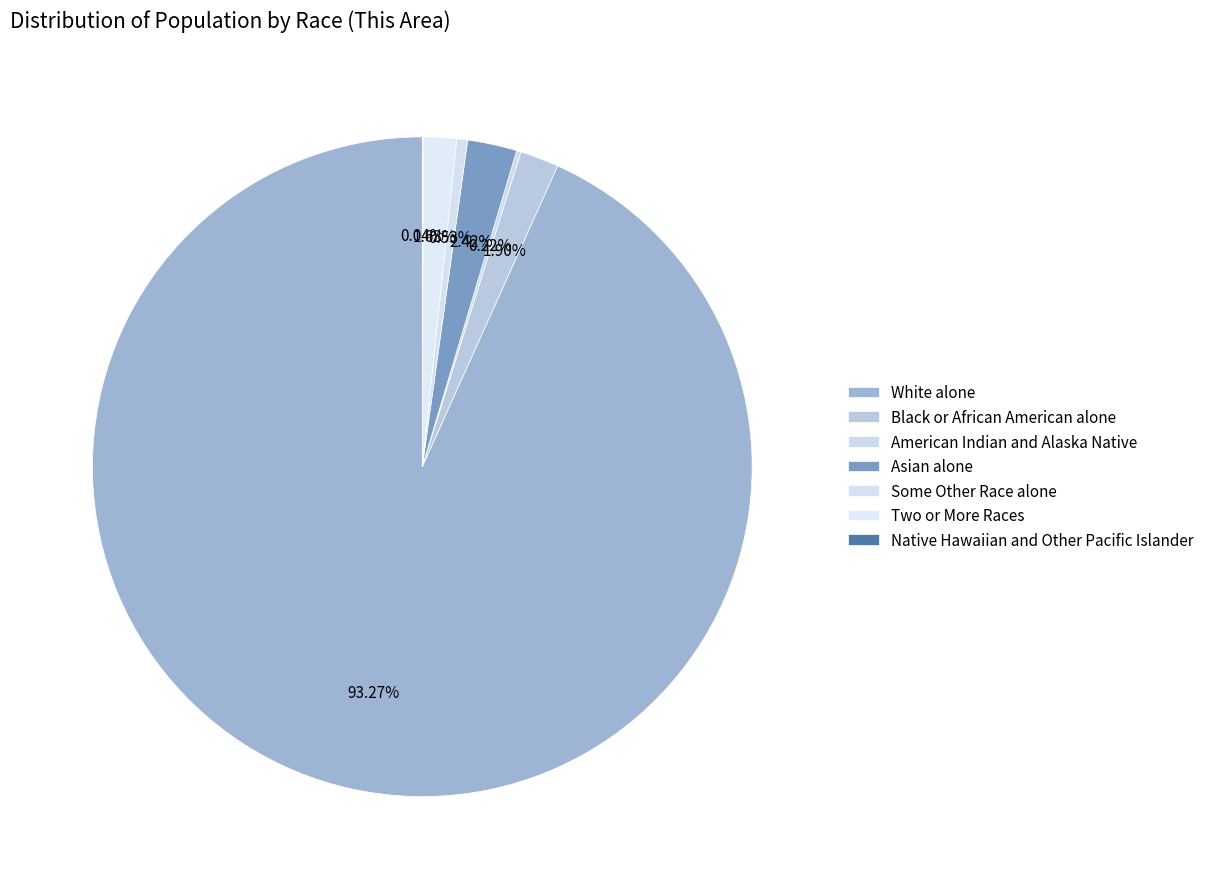

To the nearest percent, what is the difference between the largest and smallest slice percentages?

93%